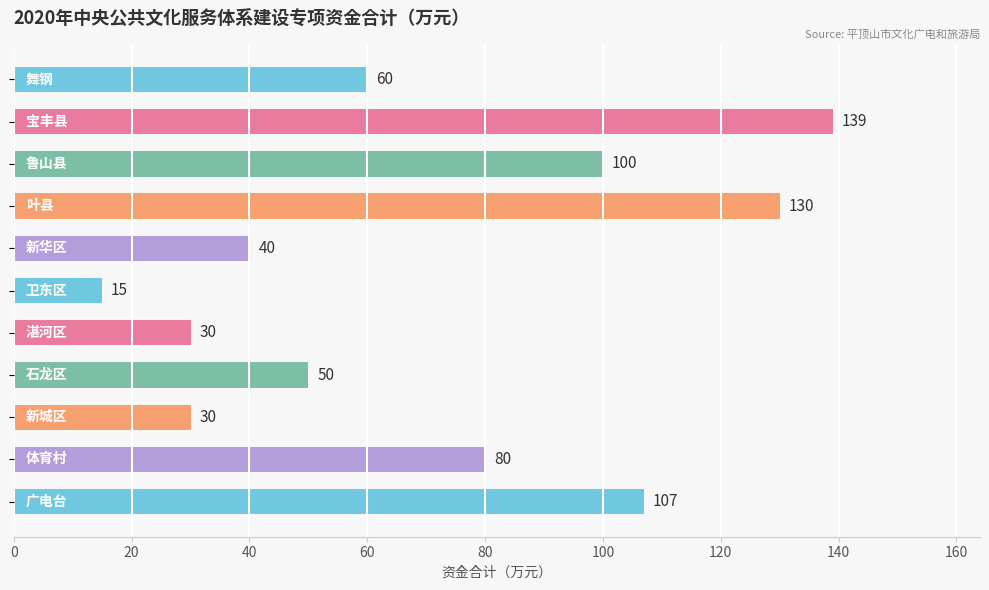

What is the difference between the maximum and minimum values?

124